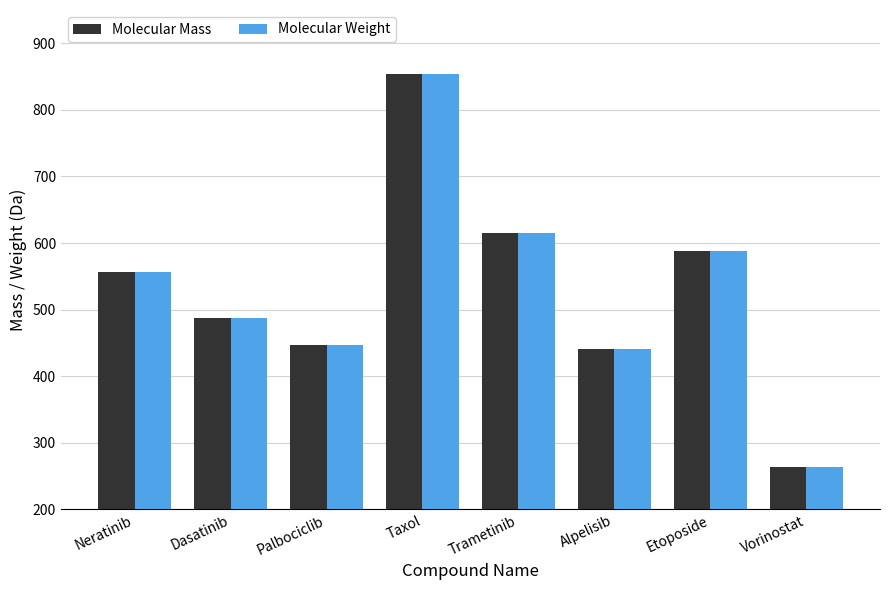

At which category is the sum across all series the highest?

Taxol